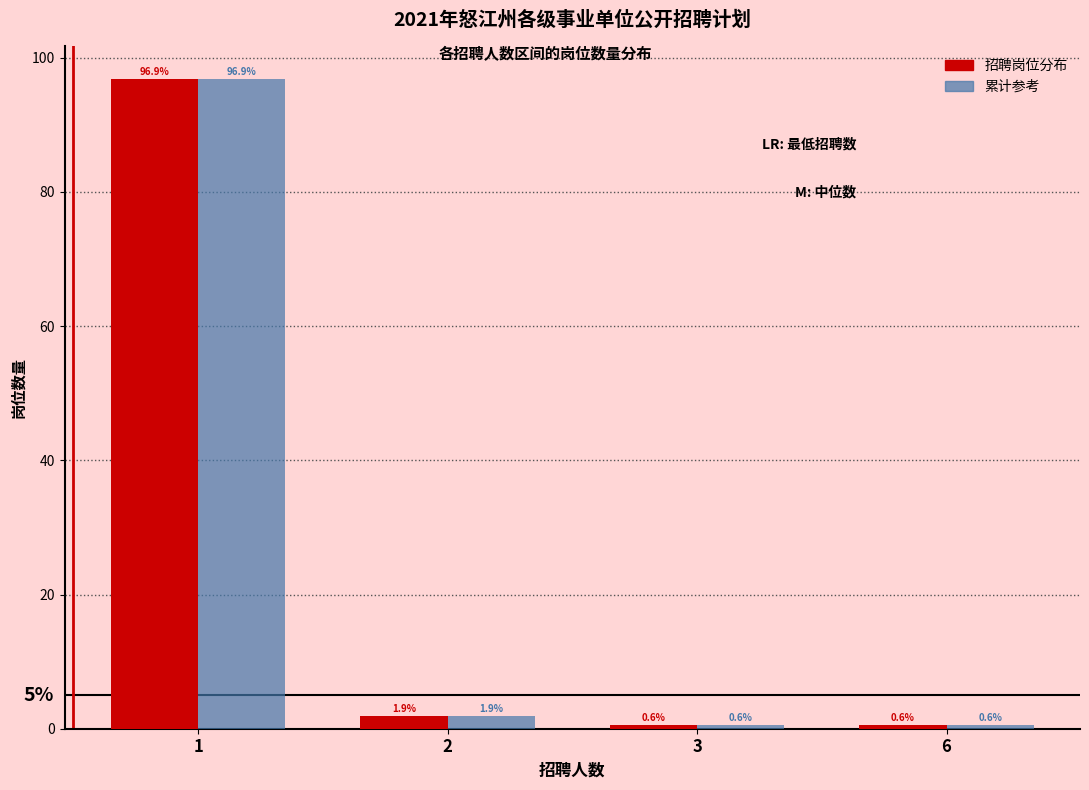

What is the total value across all series at 2?

3.8